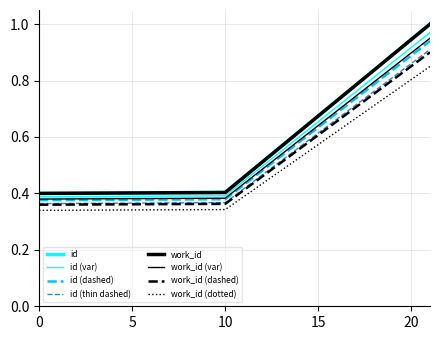

Is this an area chart (filled region under the line)?

No